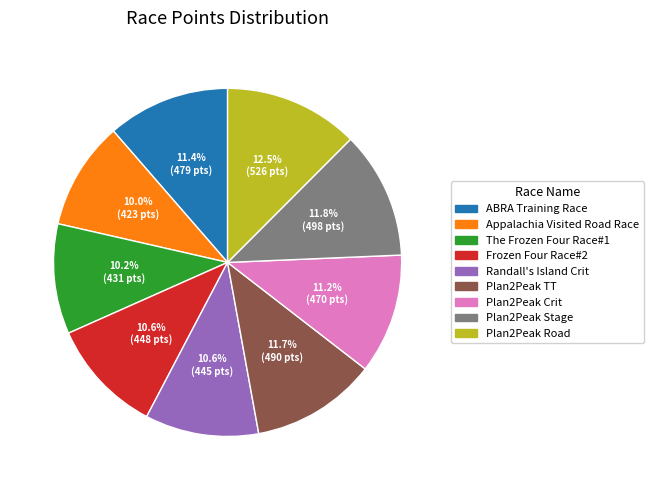

To the nearest percent, what percentage of the pie is Plan2Peak Crit?

11%